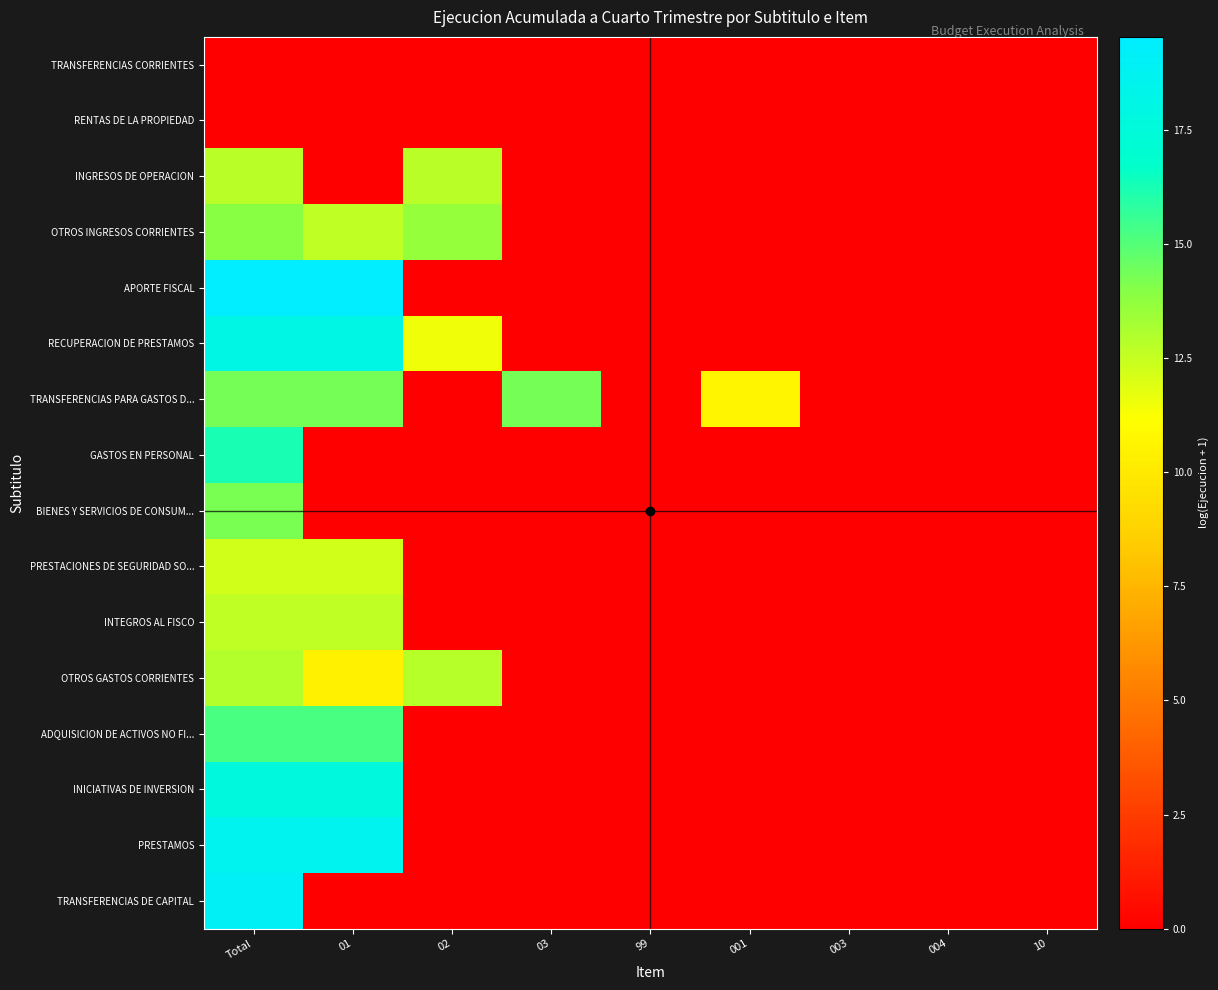

At which category does the chart reach its minimum across all series?

Total